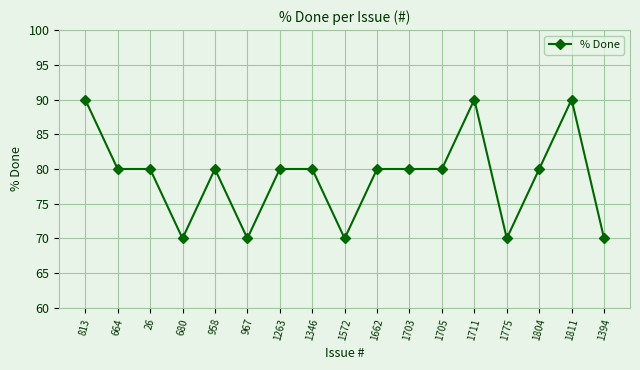

What is the label of the 3rd point from the right?

1804